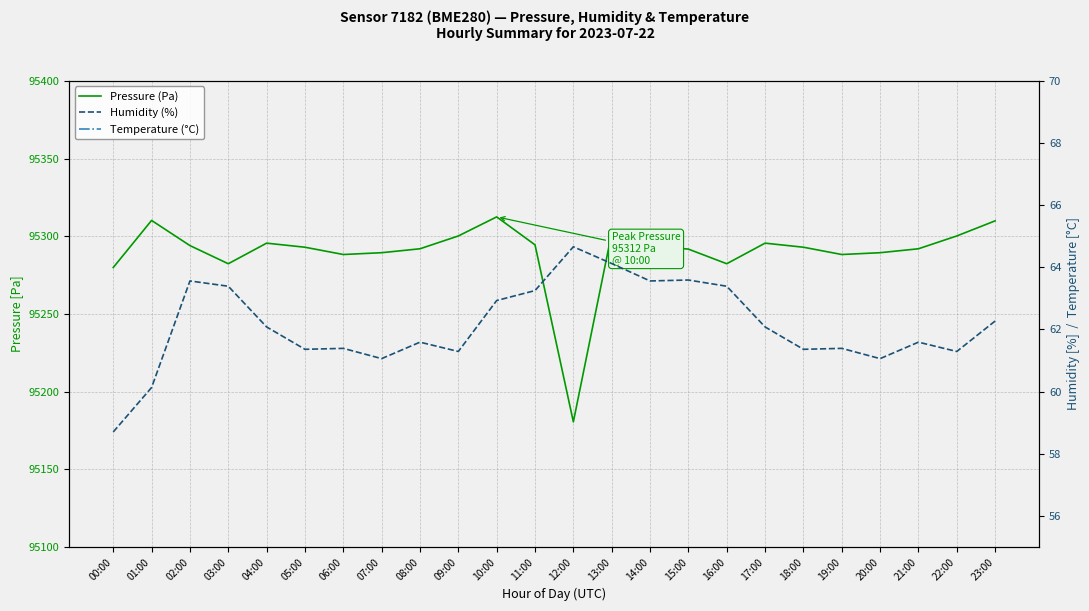

At which category does the chart reach its peak across all series?

10:00